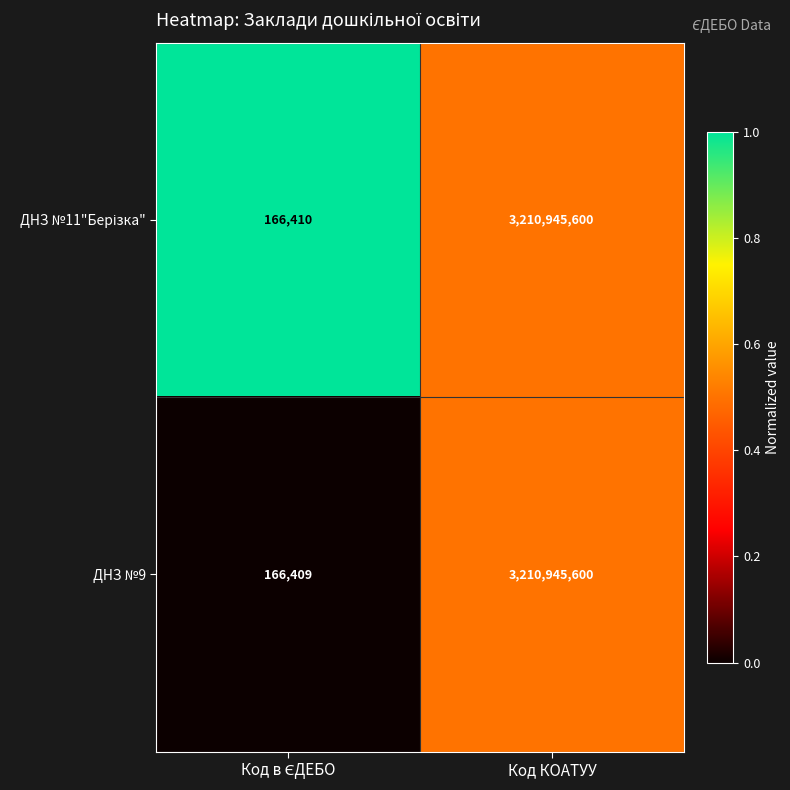

At which category is the sum across all series the highest?

Код КОАТУУ